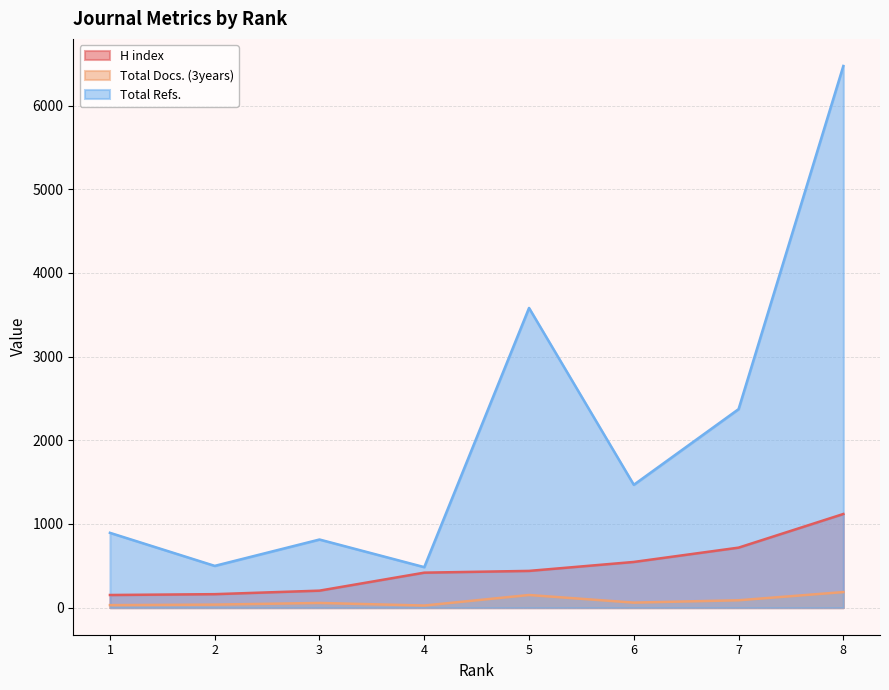

At which label does Total Refs. first exceed 1468?

5